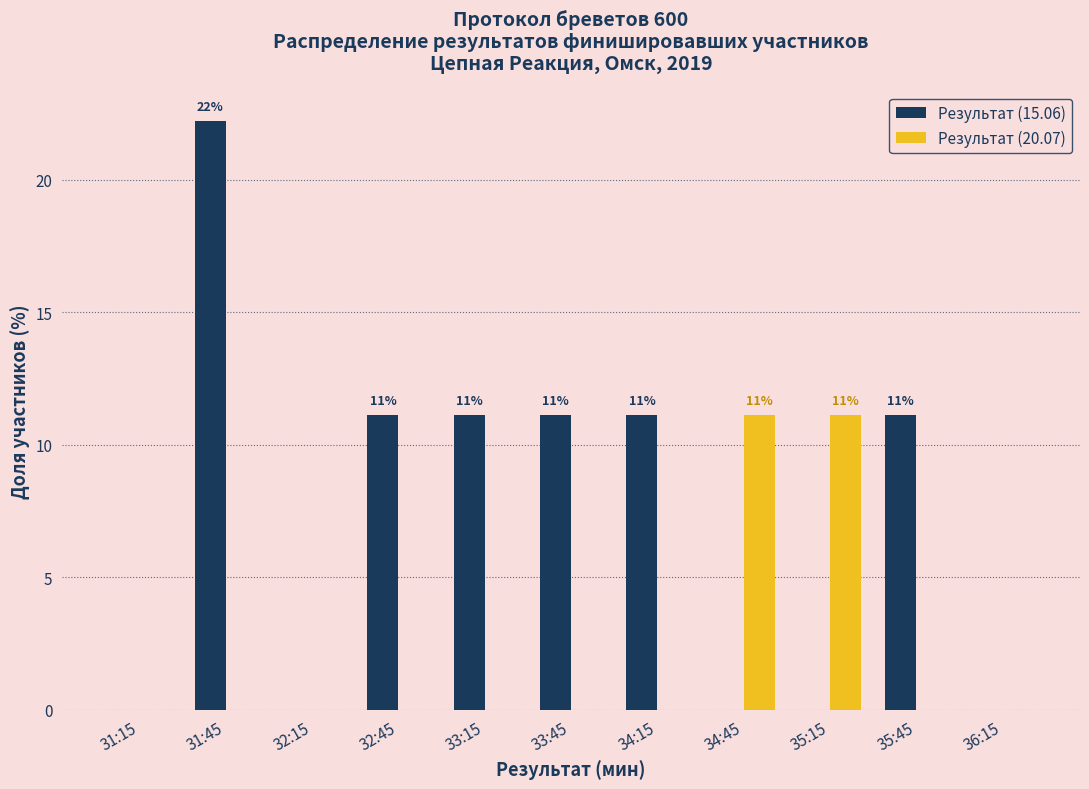

Reading right to left, list all the values displayed in this chart.

Результат (15.06): 36:15=0.0	35:45=11.1	35:15=0.0	34:45=0.0	34:15=11.1	33:45=11.1	33:15=11.1	32:45=11.1	32:15=0.0	31:45=22.2	31:15=0.0
Результат (20.07): 36:15=0.0	35:45=0.0	35:15=11.1	34:45=11.1	34:15=0.0	33:45=0.0	33:15=0.0	32:45=0.0	32:15=0.0	31:45=0.0	31:15=0.0